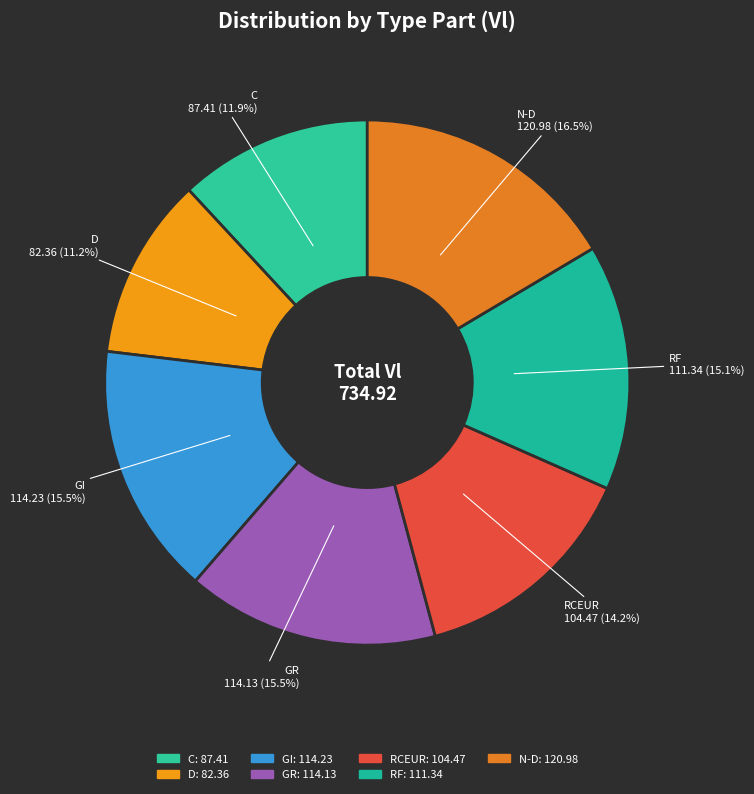

Is there any slice that represents more than half of the pie?

No